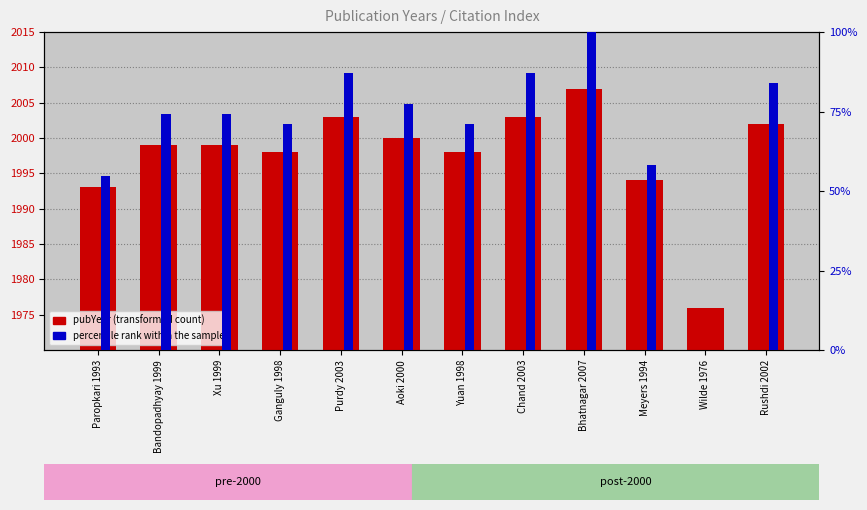

How many bars are there in each group?

2